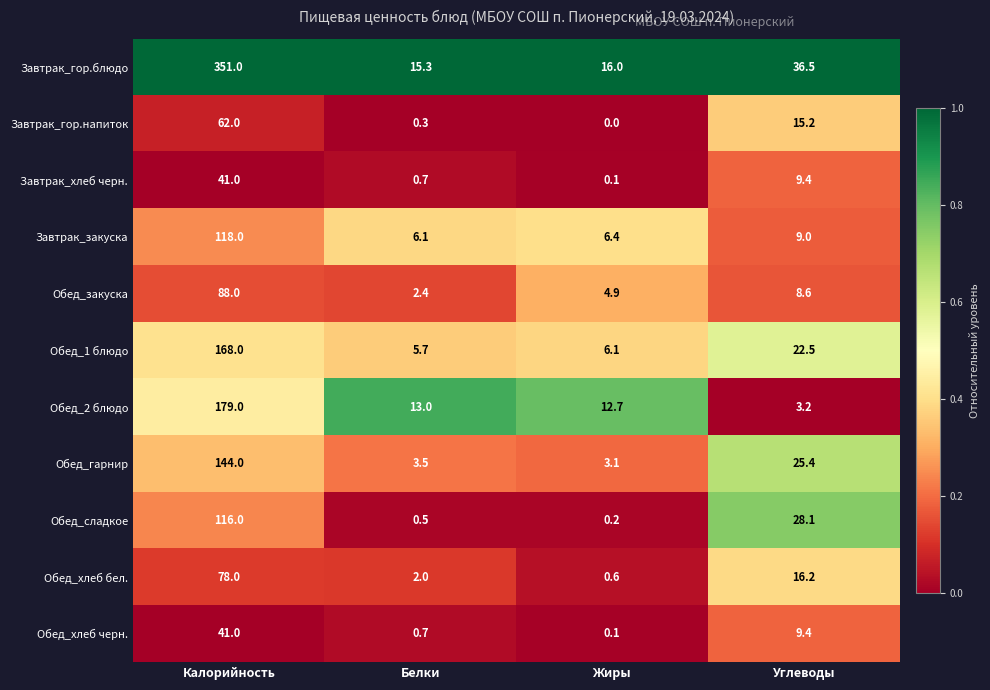

What is the maximum value shown in the chart?

351.0